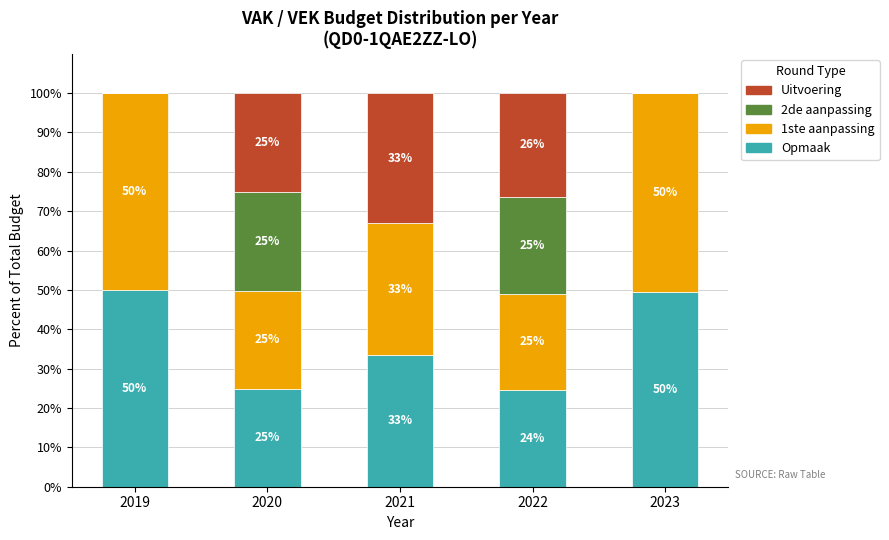

What is the total value across all series at 2019?

100.0